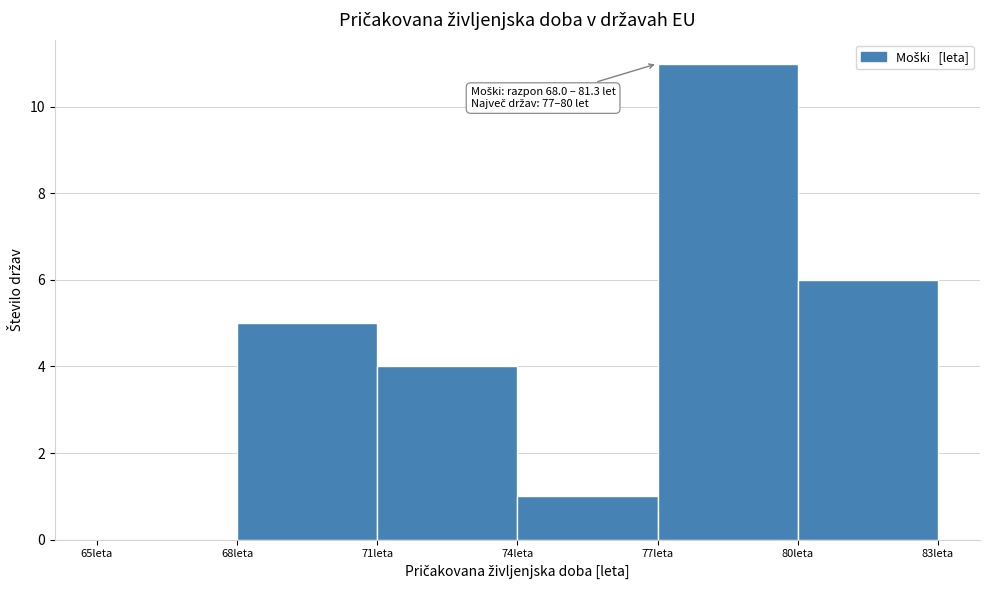

Which range on the x-axis has the tallest bar?

77 to 80